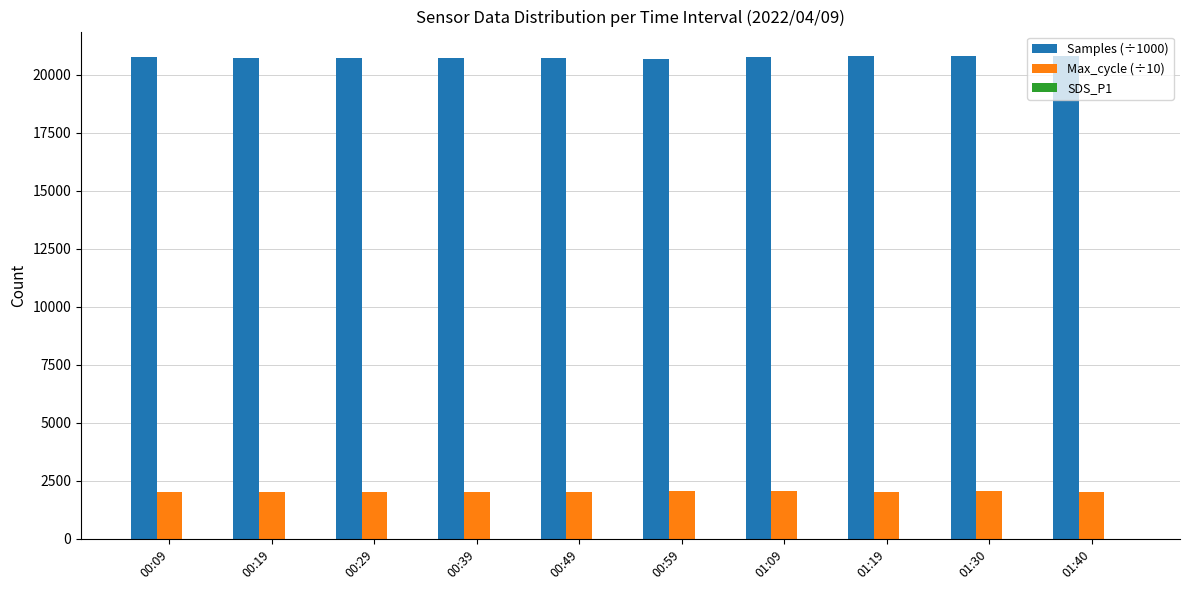

What is the sum of all Max_cycle (÷10) values?

20222.1